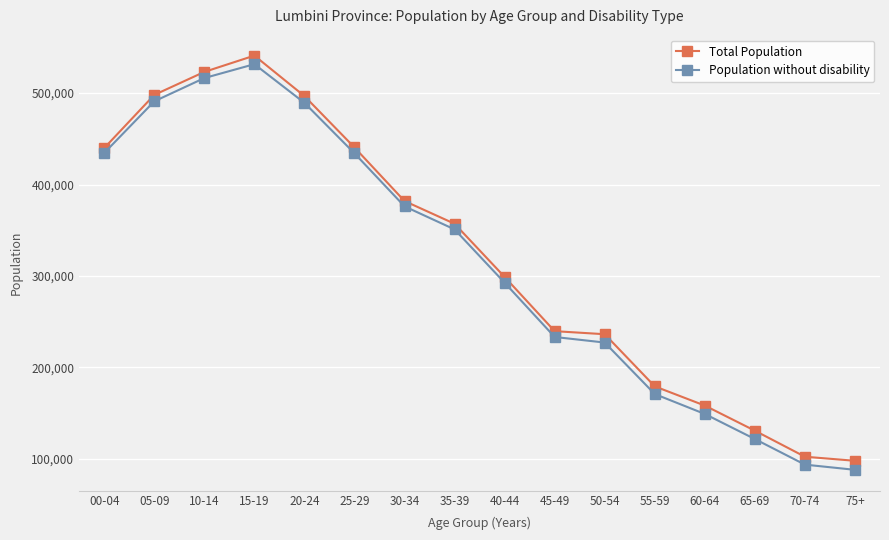

What is the minimum value for Population without disability?

88144